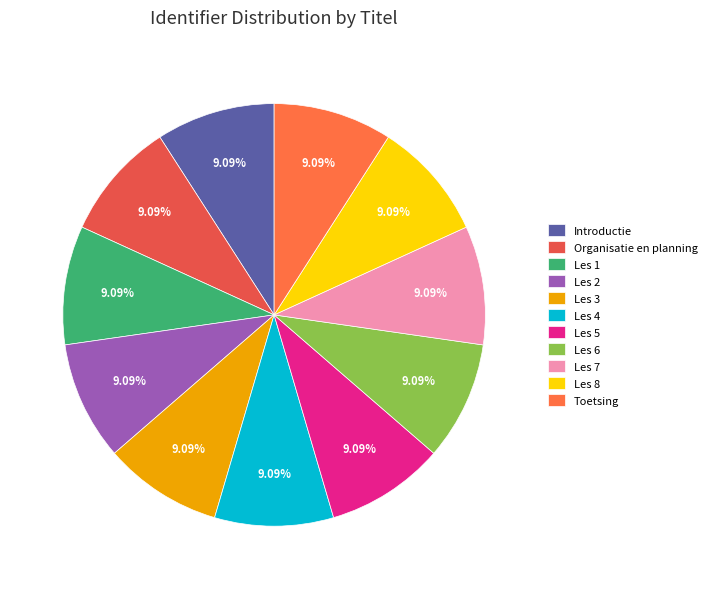

How much of the chart is everything except Introductie?

90.9%